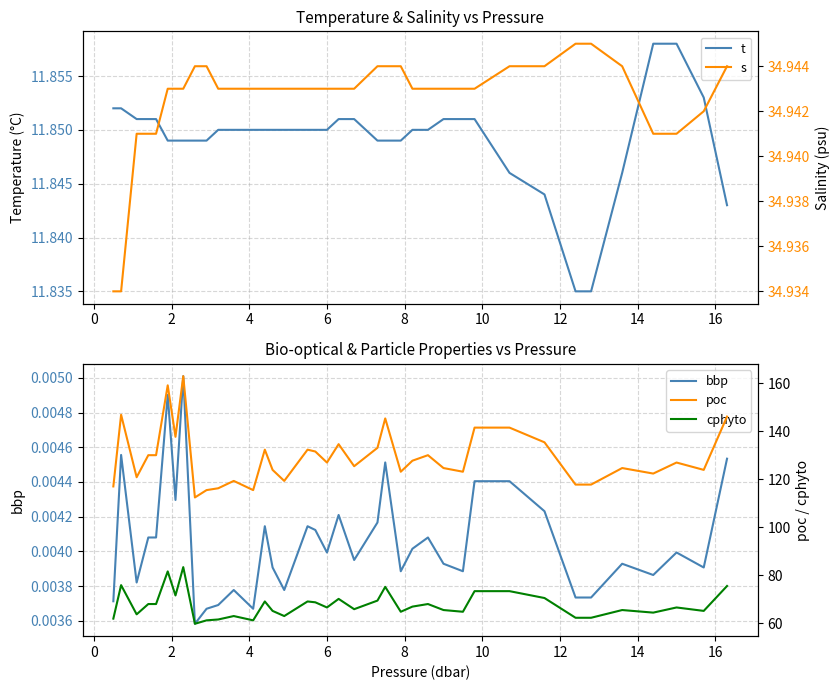

How many values in the cphyto series are below 66?

18